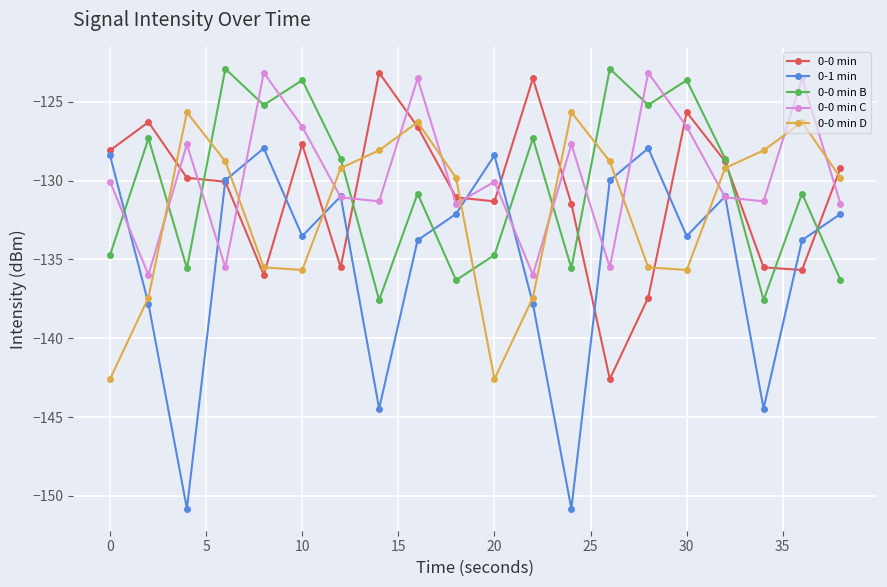

What is the maximum value for 0-1 min?

-127.9